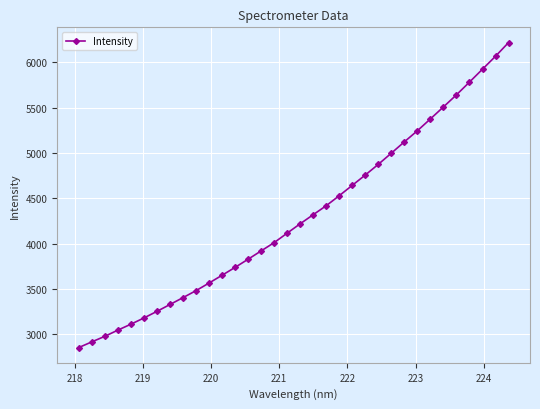

What is the minimum value shown in the chart?

2850.5